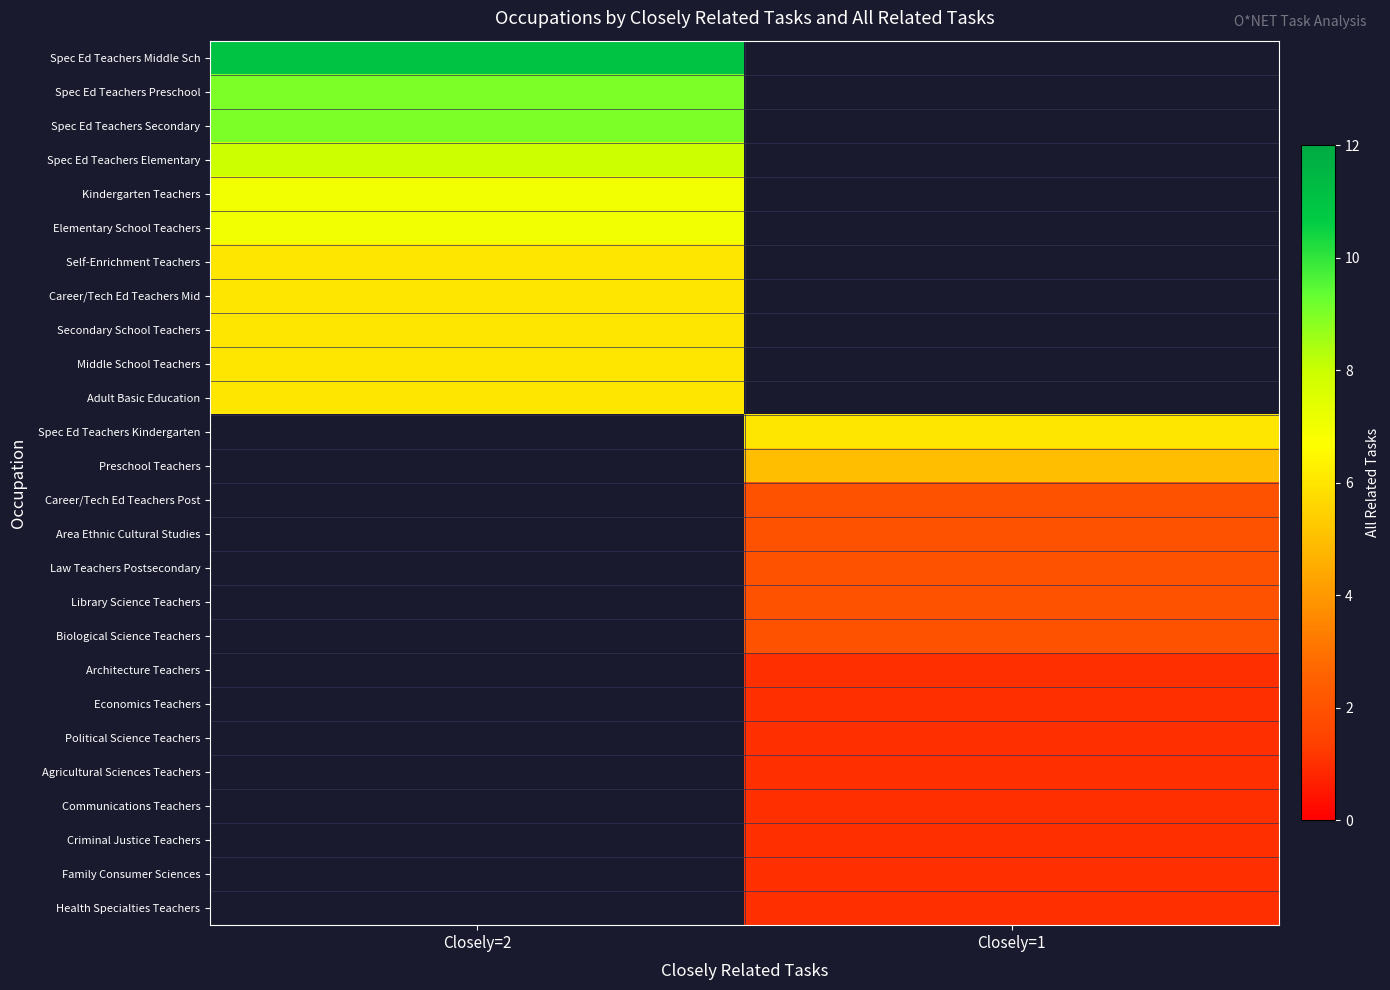

What is the maximum value shown in the chart?

11.0